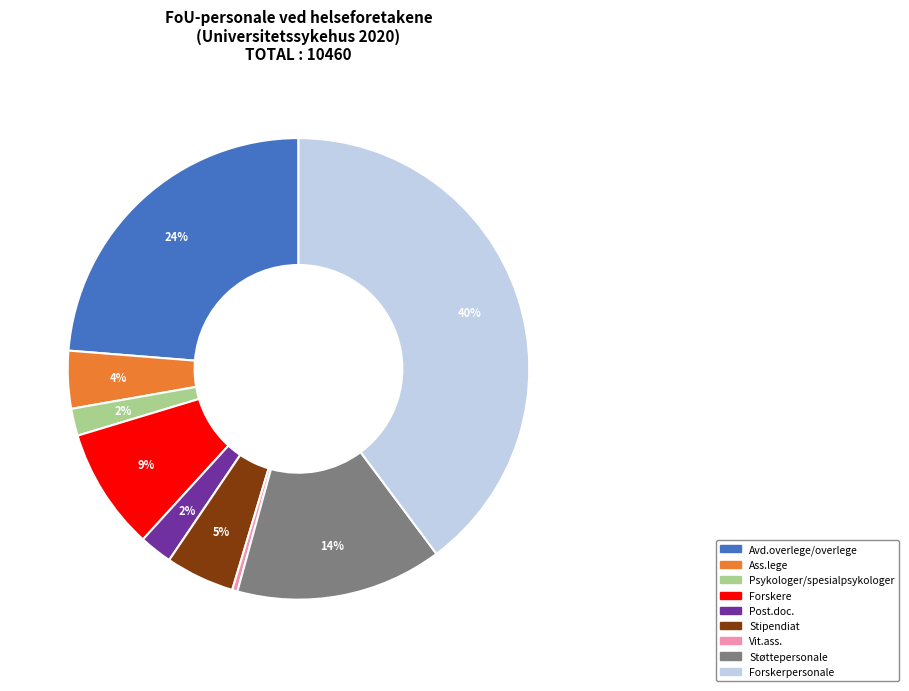

Which has a higher value, Avd.overlege/overlege or Stipendiat?

Avd.overlege/overlege